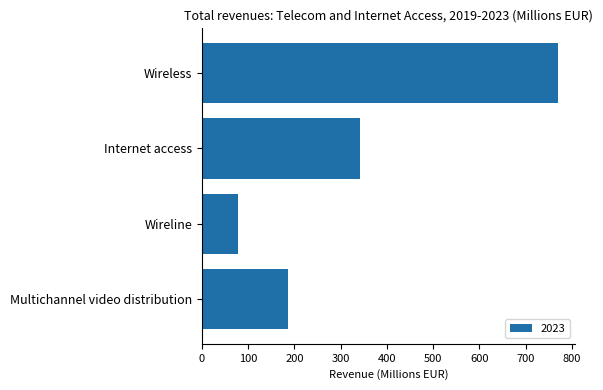

What is the minimum value shown in the chart?

78.4